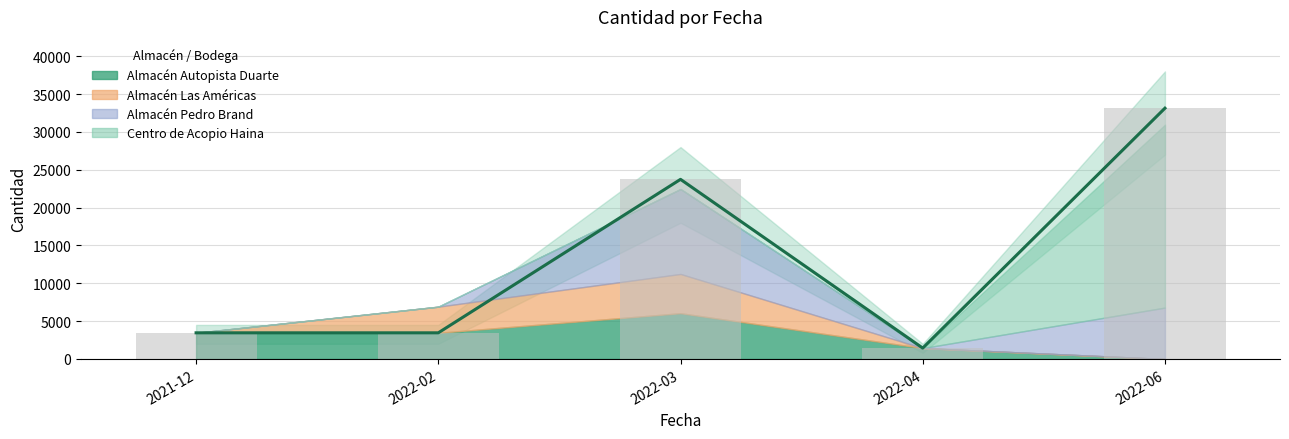

What position from the right is 2022-02?

4